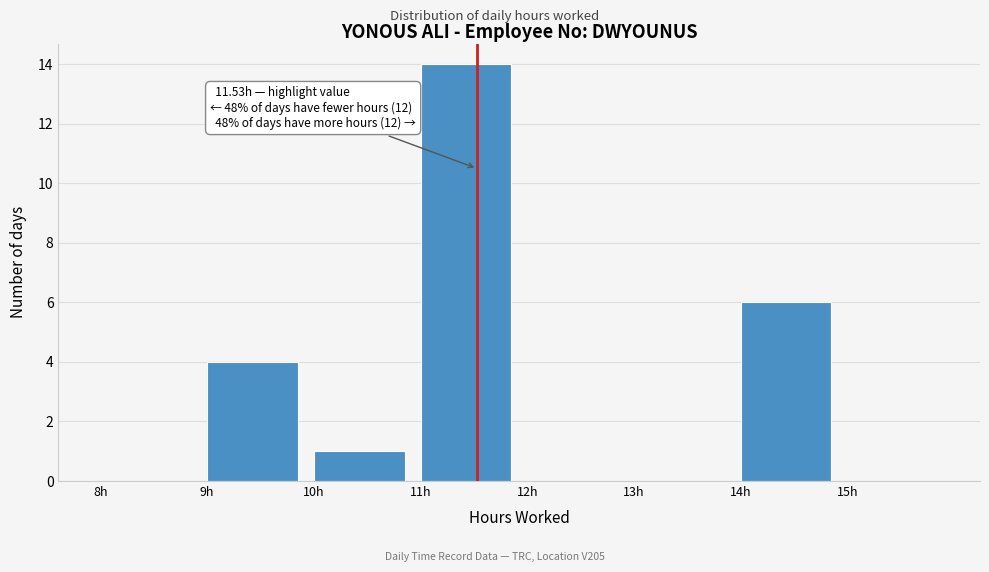

Over which range of the x-axis is the bar tallest?

11 to 12